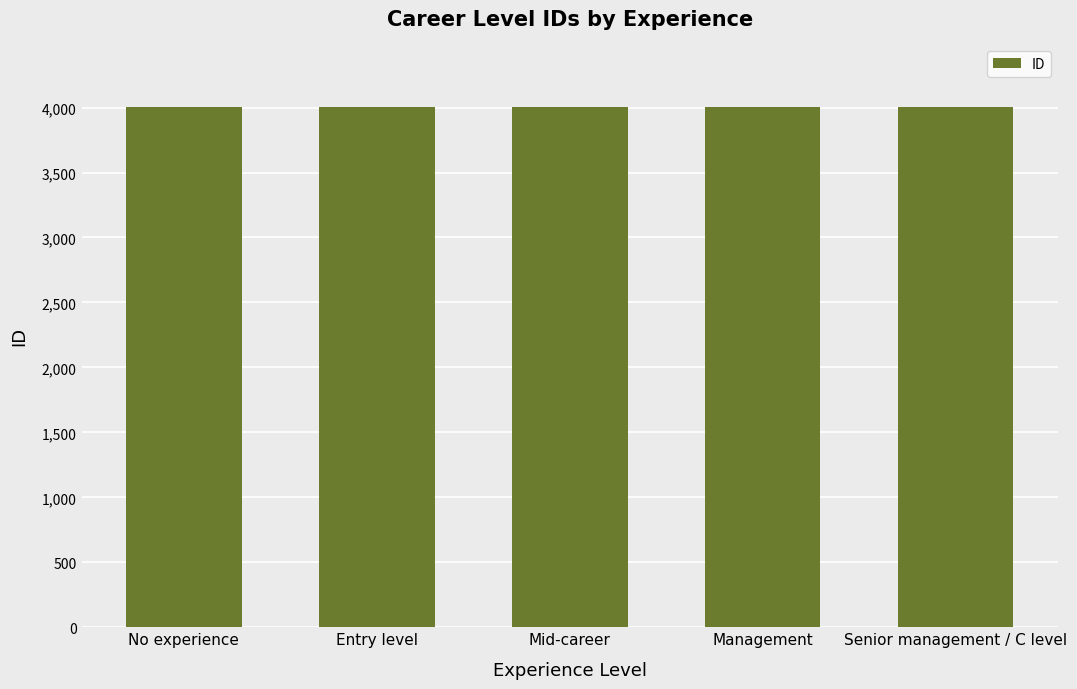

The chart shows a value of 6844 at No experience. True or false?

False